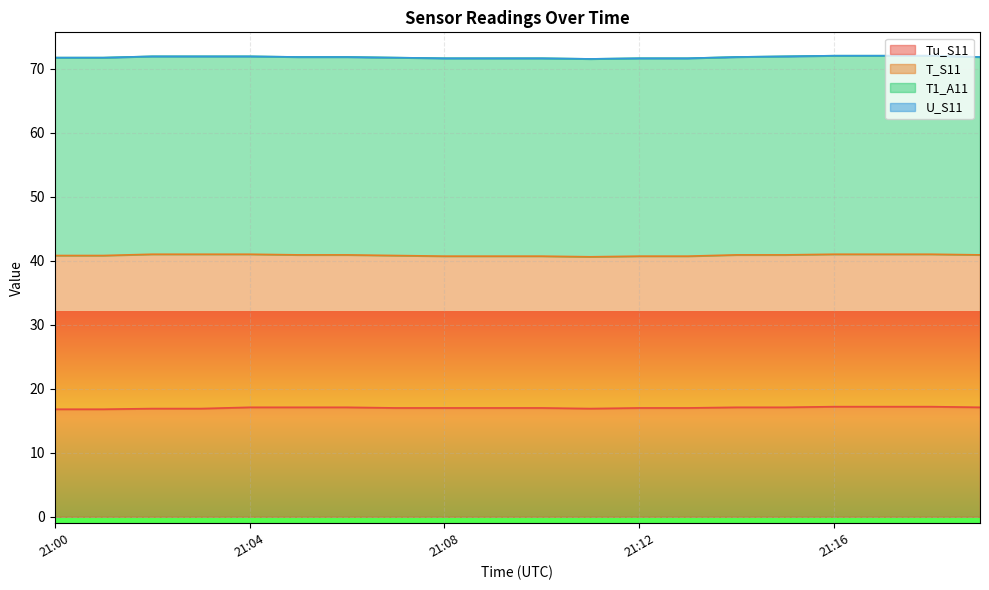

What are all the series names shown in the legend?

Tu_S11, T_S11, T1_A11, U_S11